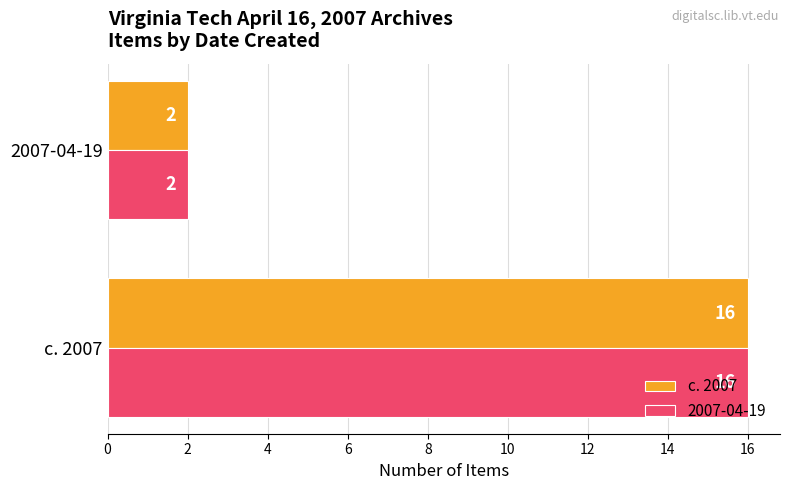

What value does the c. 2007 series have at c. 2007, to the nearest 10?

20